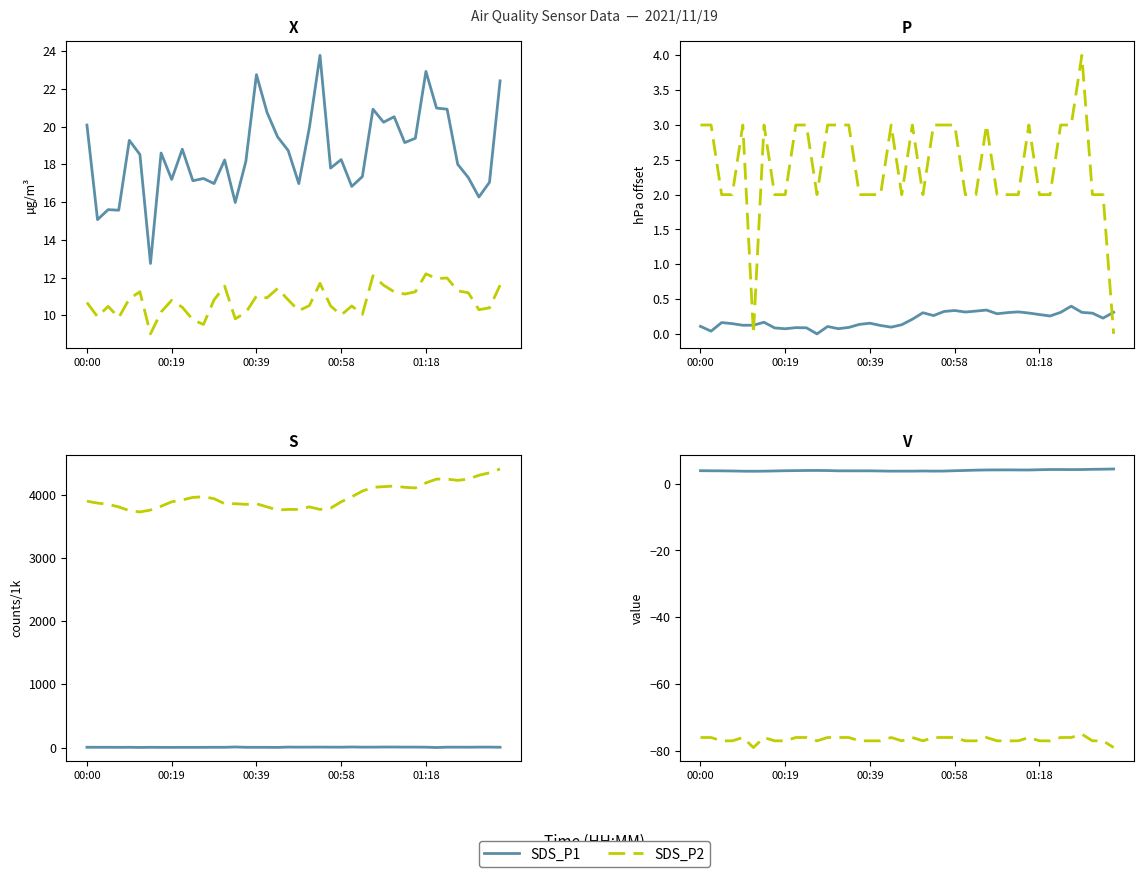

What position from the left is 38?

39